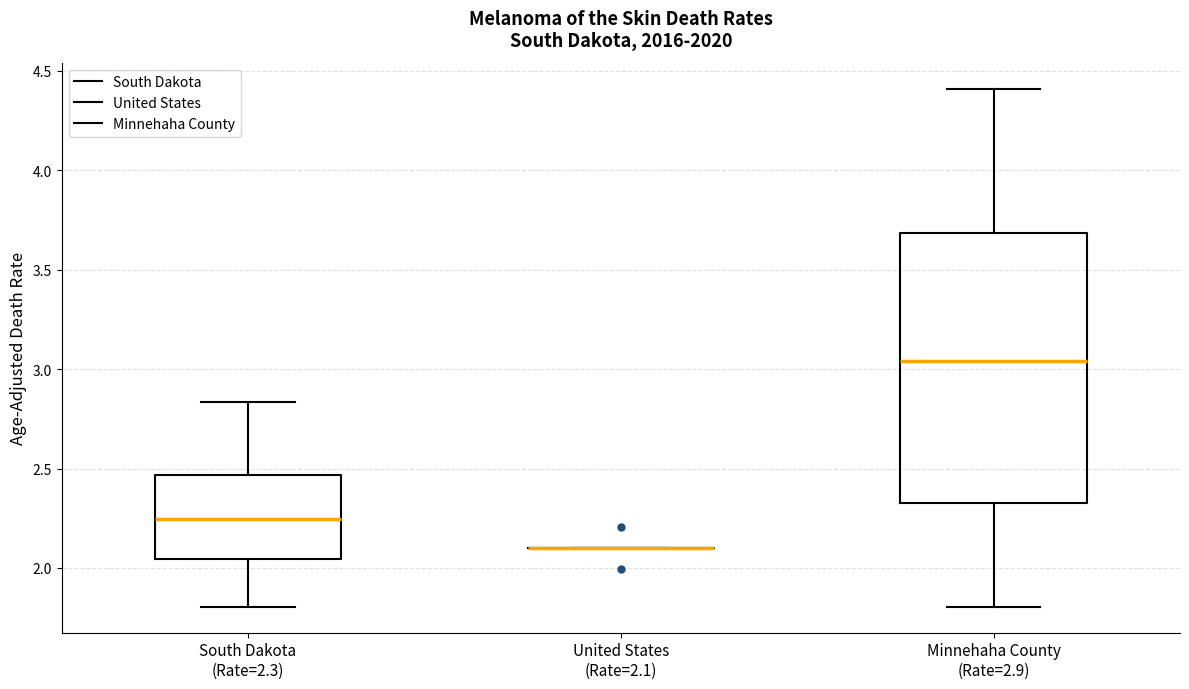

Reading left to right, transcribe this box plot: for each box, give where its median line is, the range the box spans, and where its two whiskers end, as read against the y-axis. The values are not printed on the chart, so give them approximately, as read against the axis.

South Dakota (Rate=2.3): median 2.25, box 2.05 to 2.45, whiskers 1.80 to 2.85
United States (Rate=2.1): box collapsed to a line at 2.10, whiskers 2.10 to 2.10
Minnehaha County (Rate=2.9): median 3.05, box 2.35 to 3.70, whiskers 1.80 to 4.40